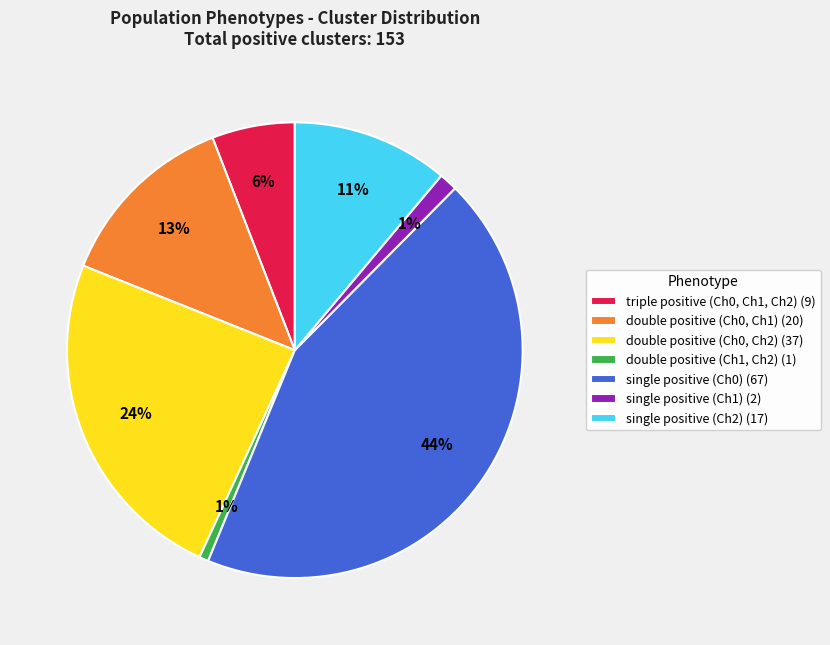

How many segments does this pie chart have?

7